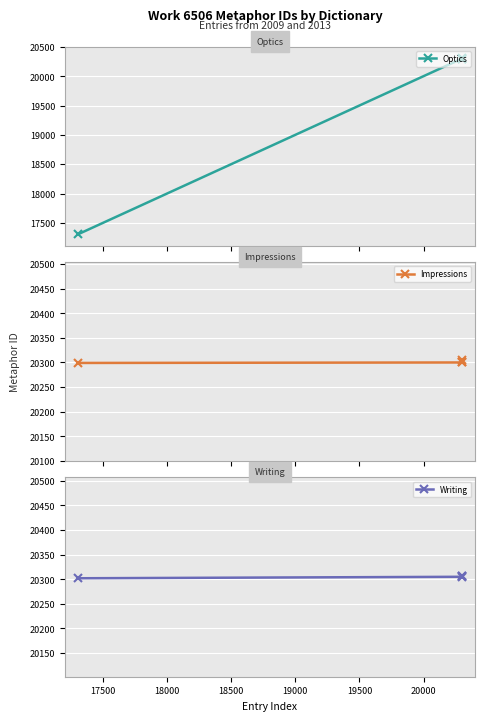

True or false: Impressions has more than 1 interior local peaks.

False